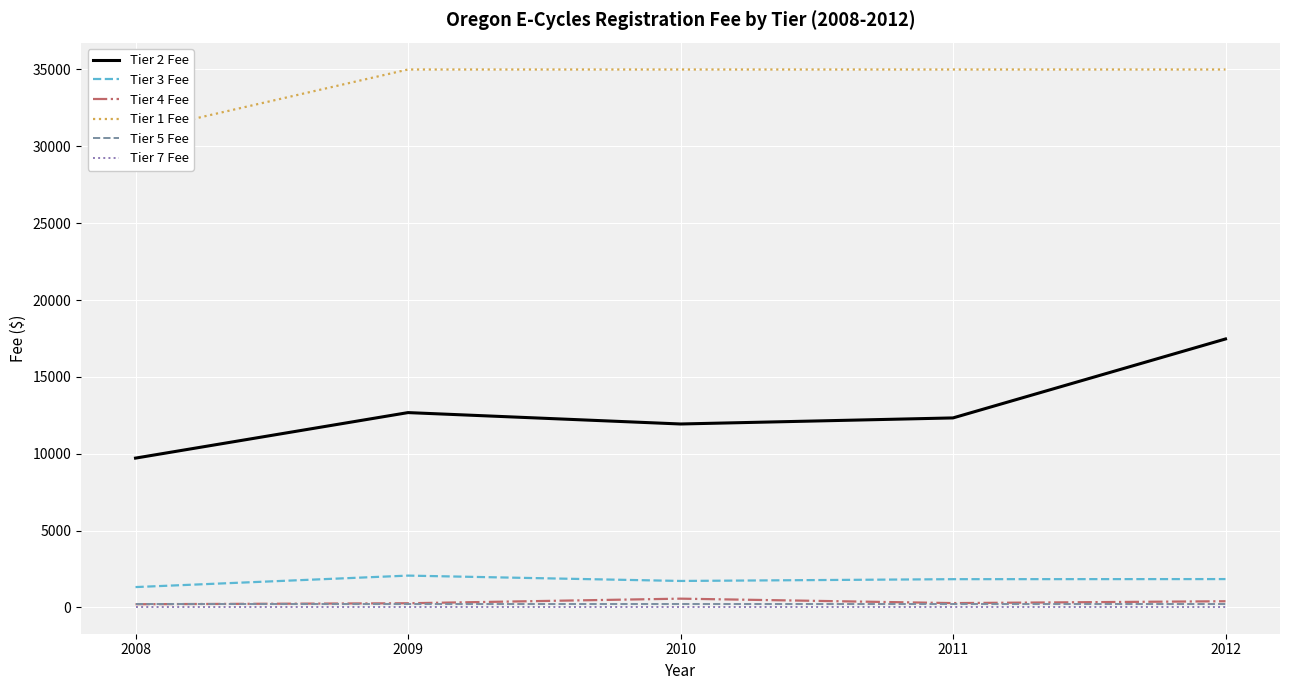

What is the average value of the Tier 2 Fee series?

12826.4